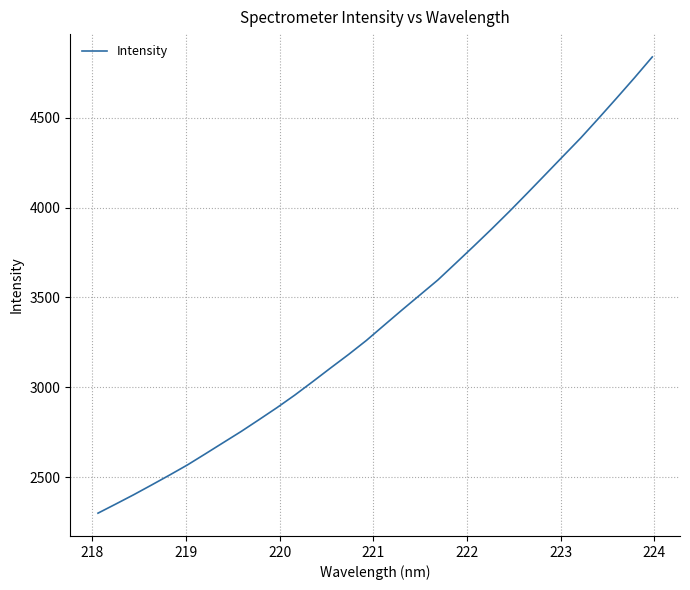

What is the greatest value displayed?

4838.6